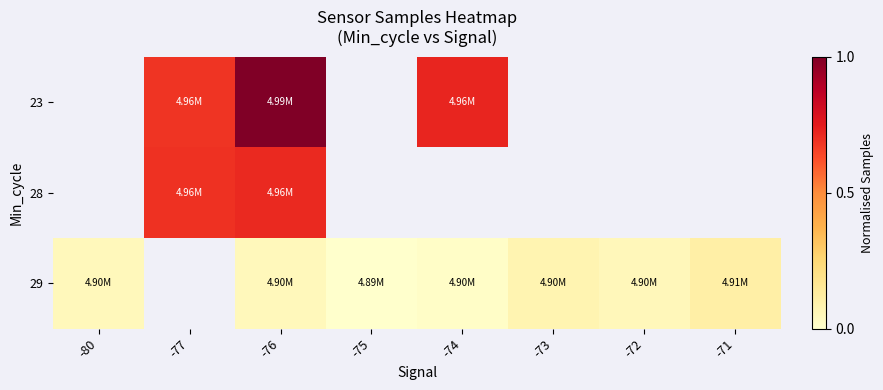

What is the total value across all series at -76?

1.8